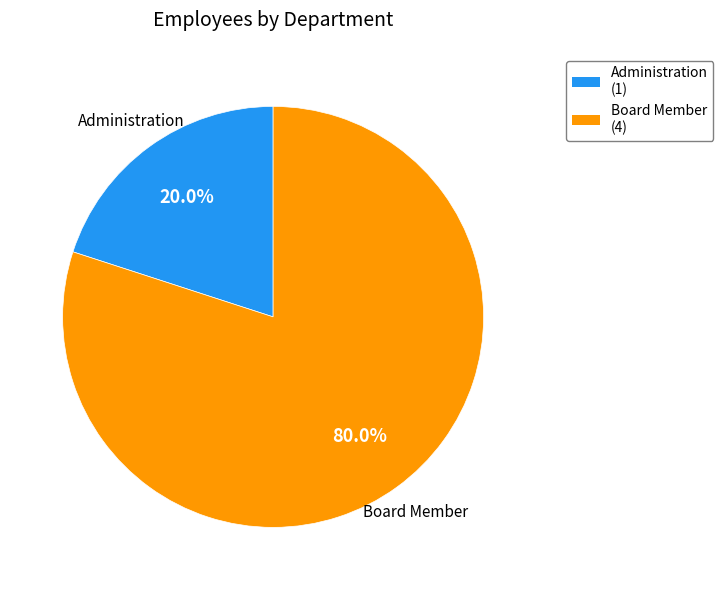

To the nearest percent, what is the combined percentage of Administration and Board Member?

100%